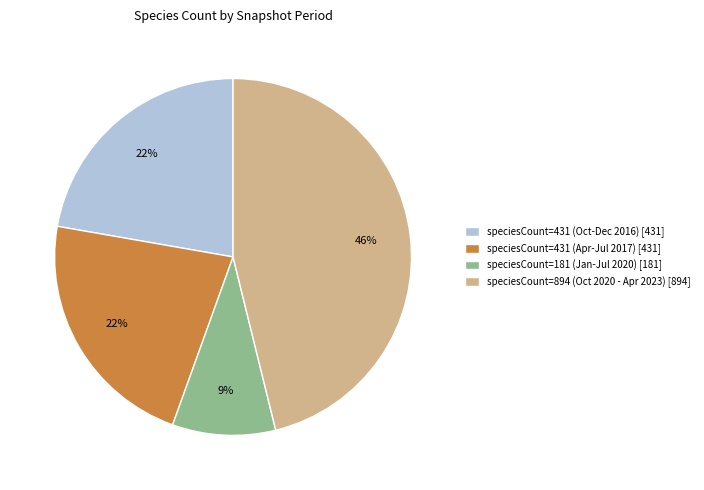

What is the largest slice in the pie chart?

speciesCount=894 (Oct 2020 - Apr 2023) [894]